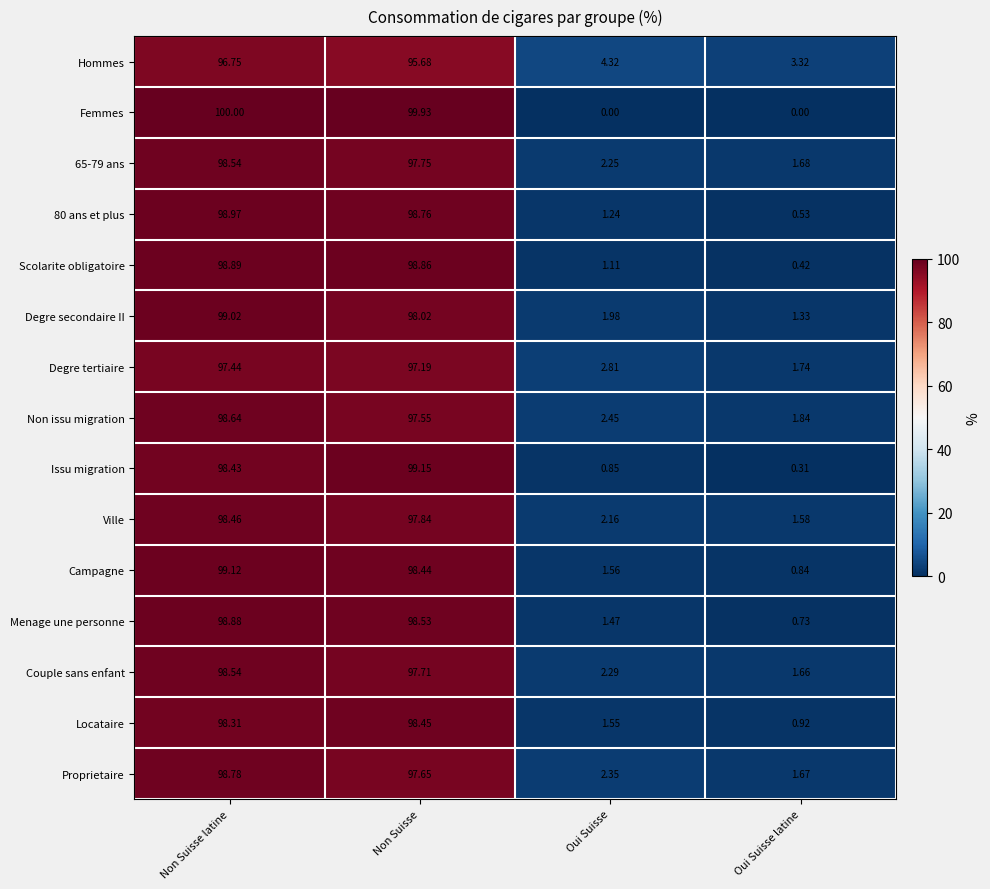

Where does the Couple sans enfant series first go above 97?

Non Suisse latine